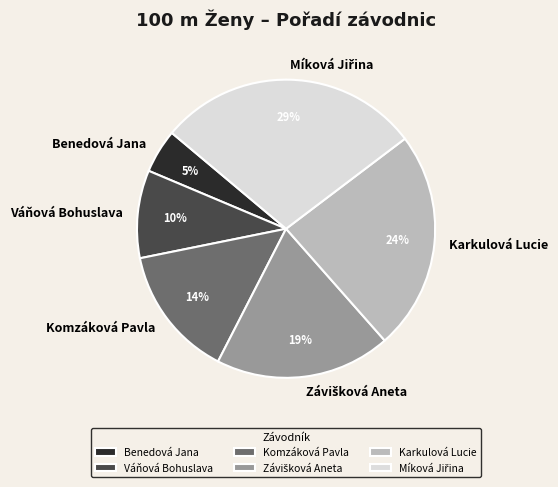

Count the number of slices in the pie.

6